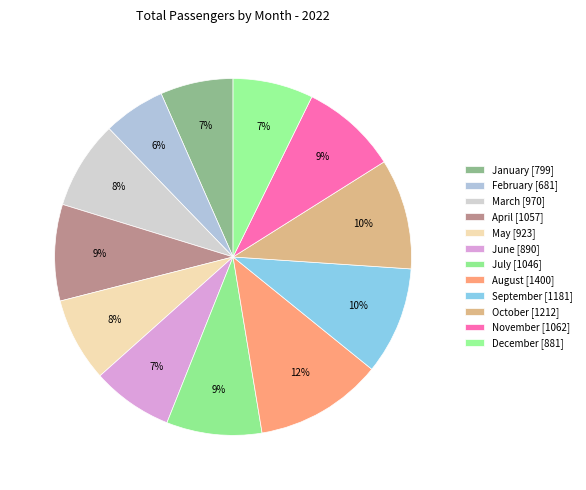

How many slices are in this pie chart?

12